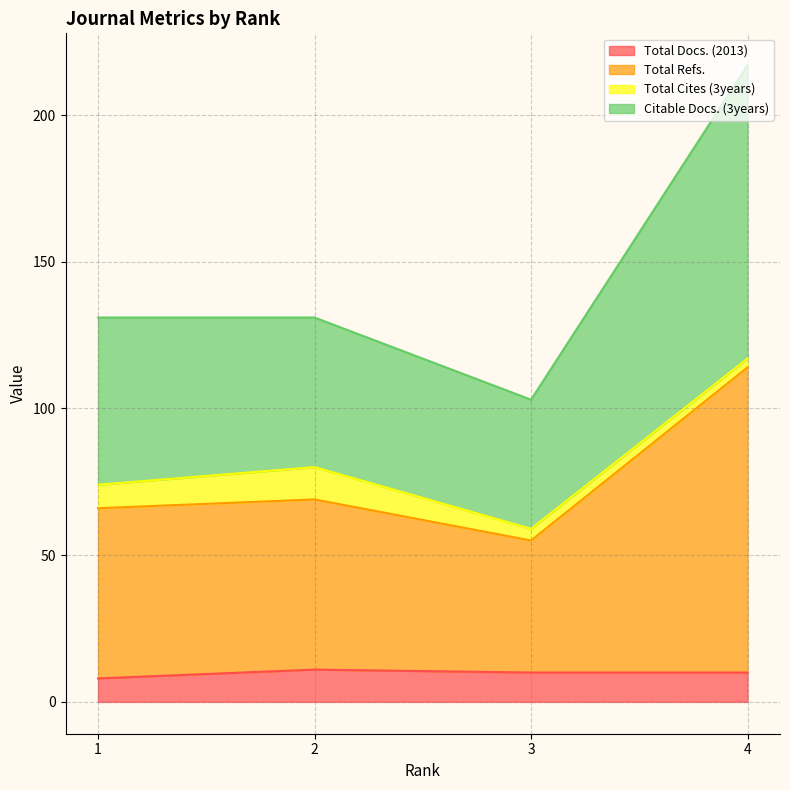

Read the Total Docs. (2013) value at 3.

10